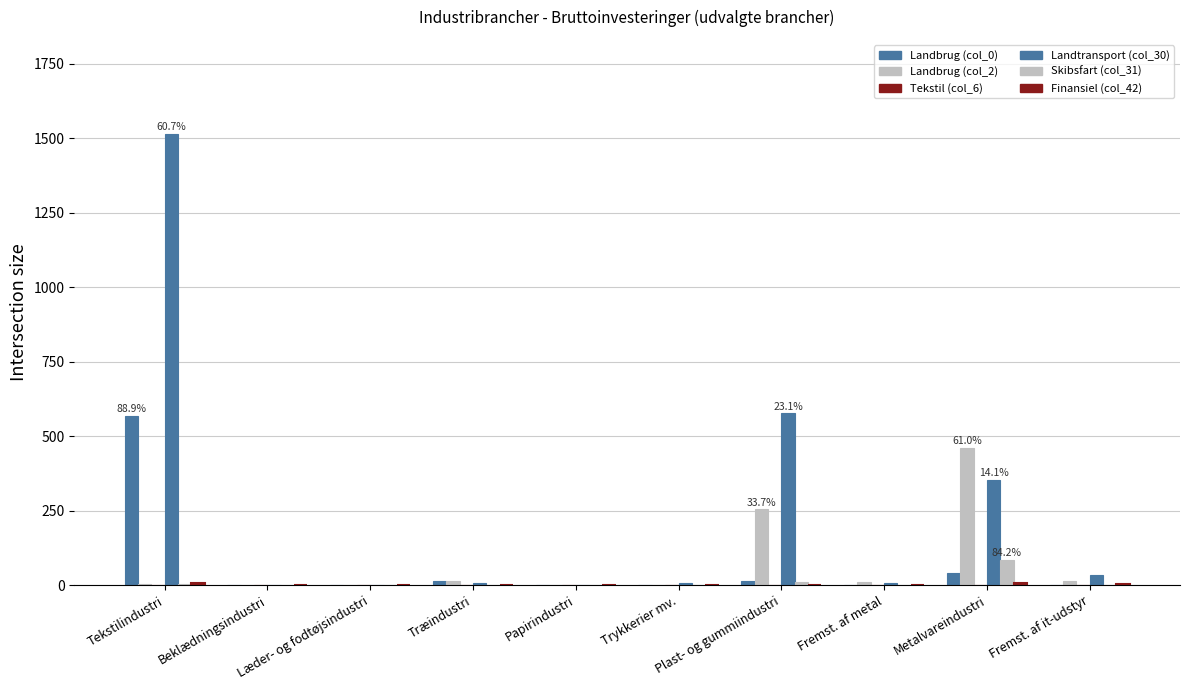

What is the greatest value displayed?

1515.2